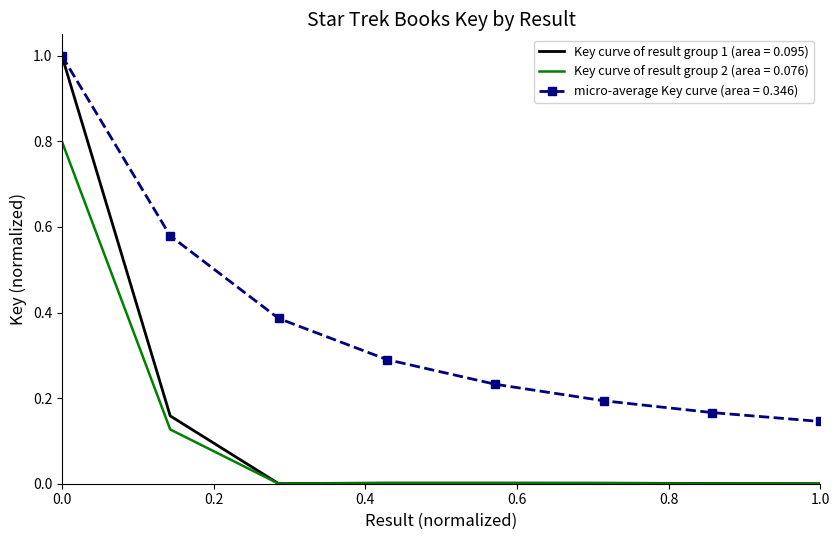

Which series has the largest total across all categories?

micro-average Key curve (area = 0.346)